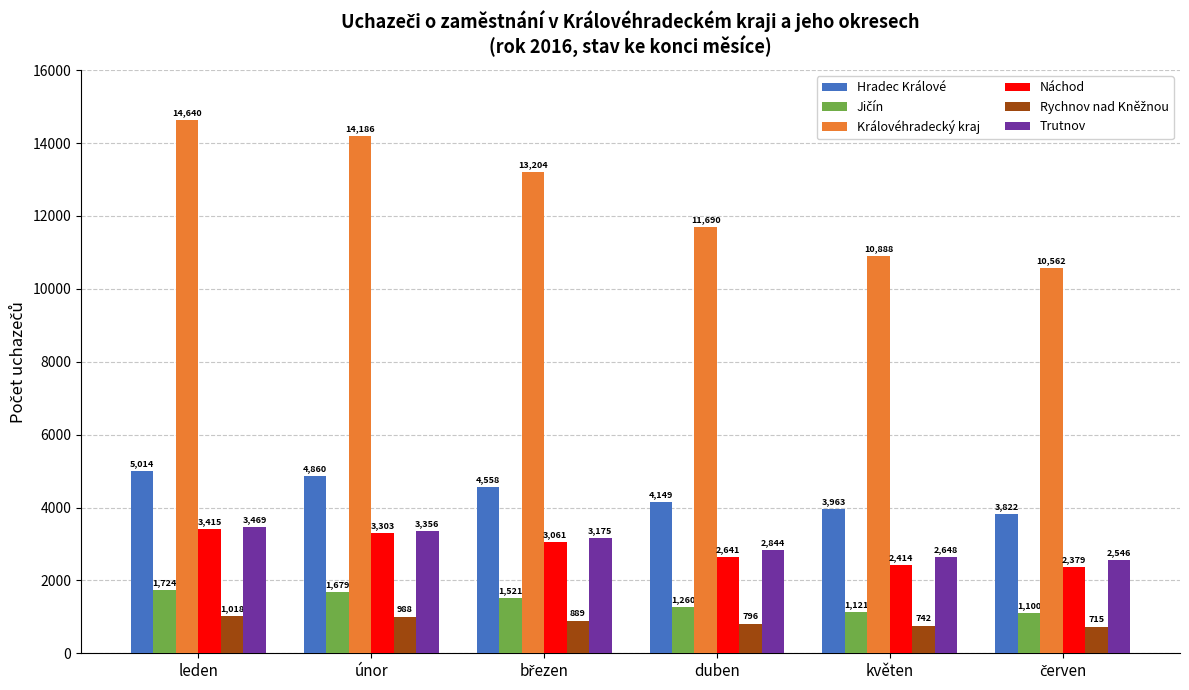

What is the sum of all Královéhradecký kraj values?

75170